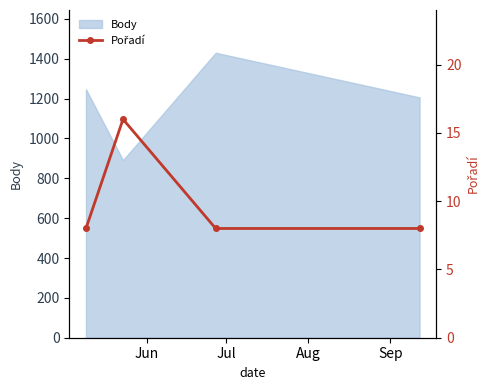

What is the highest value of the Body series?

1430